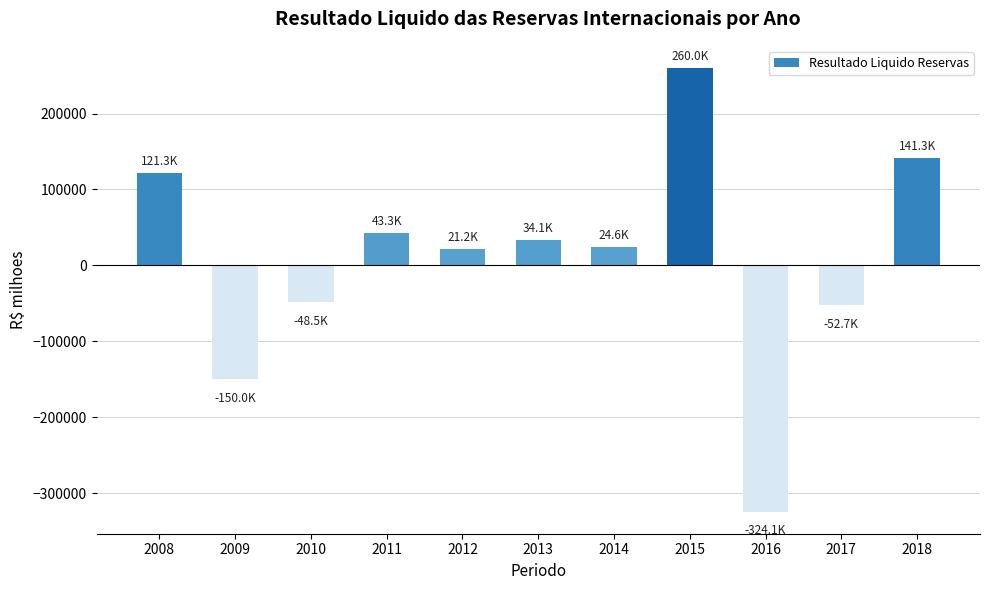

At which category does the chart reach its peak across all series?

2015